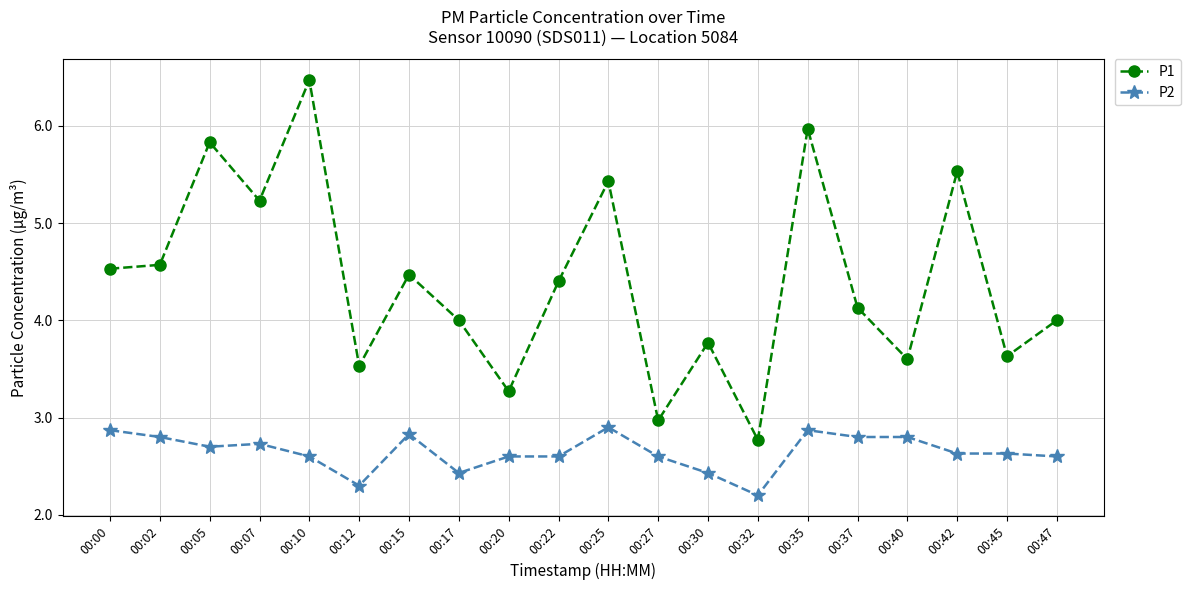

Reading right to left, transcribe all the data shown in this chart.

P1: 4.0	3.6	5.5	3.6	4.1	6.0	2.8	3.8	3.0	5.4	4.4	3.3	4.0	4.5	3.5	6.5	5.2	5.8	4.6	4.5
P2: 2.6	2.6	2.6	2.8	2.8	2.9	2.2	2.4	2.6	2.9	2.6	2.6	2.4	2.8	2.3	2.6	2.7	2.7	2.8	2.9